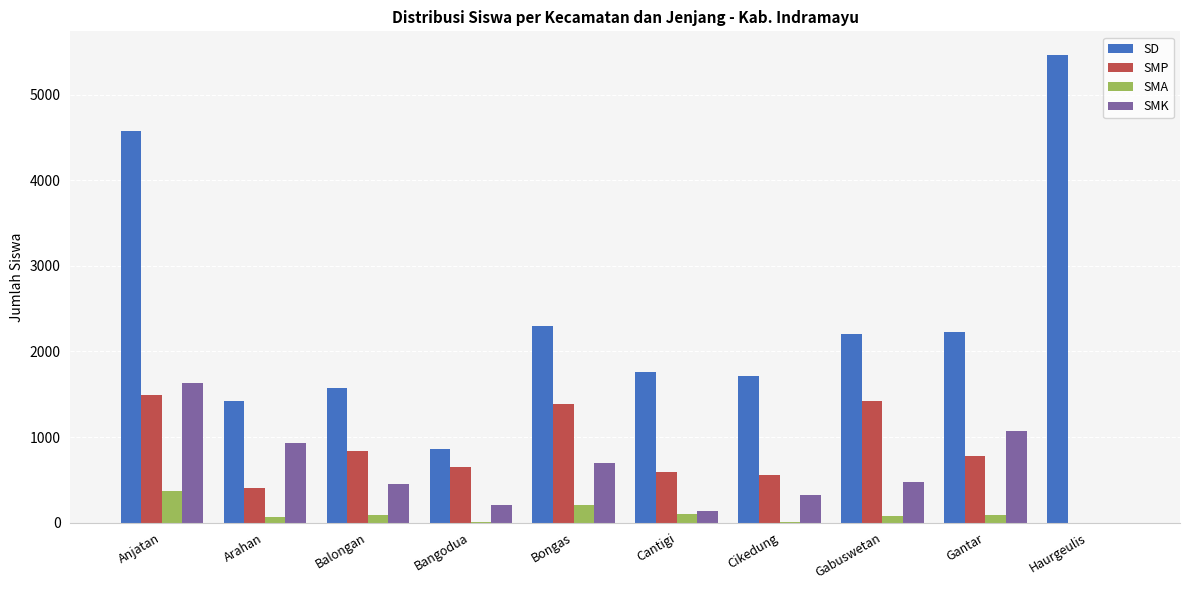

Are the bars horizontal?

No